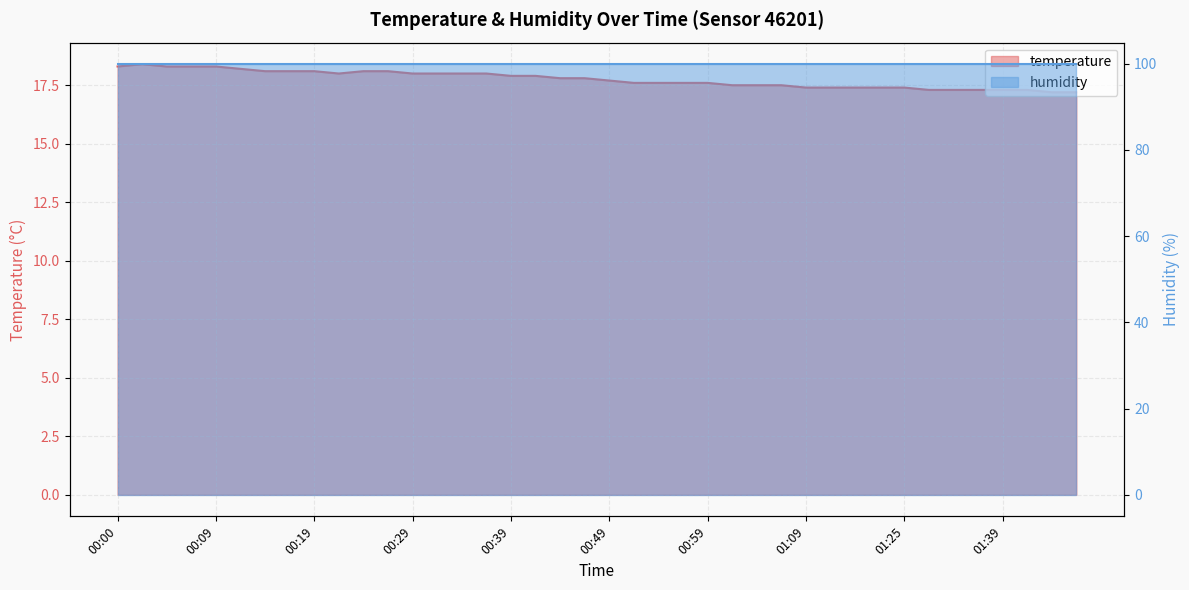

Rank the categories by value from highest to lowest.

00:02, 00:00, 00:04, 00:07, 00:09, 00:12, 00:14, 00:17, 00:19, 00:24, 00:27, 00:22, 00:29, 00:32, 00:34, 00:37, 00:39, 00:42, 00:44, 00:47, 00:49, 00:52, 00:54, 00:57, 00:59, 01:02, 01:04, 01:07, 01:09, 01:12, 01:14, 01:22, 01:25, 01:31, 01:33, 01:36, 01:39, 01:44, 01:47, 01:49